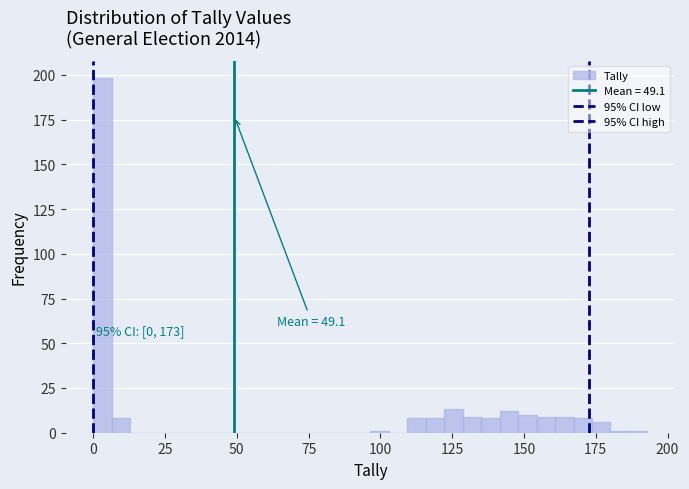

Read against the x-axis, roughly where is the centre of the tallest bar?

5